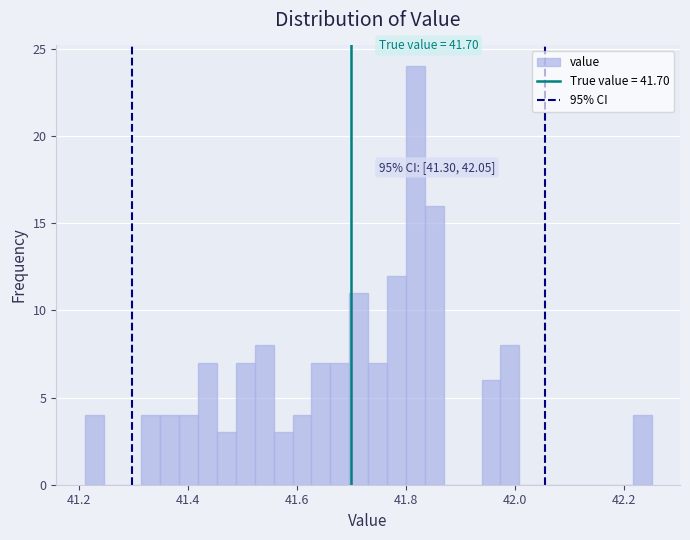

Around what value on the x-axis is the tallest bar? Give the approximate position of its centre, as read against the axis.

41.82